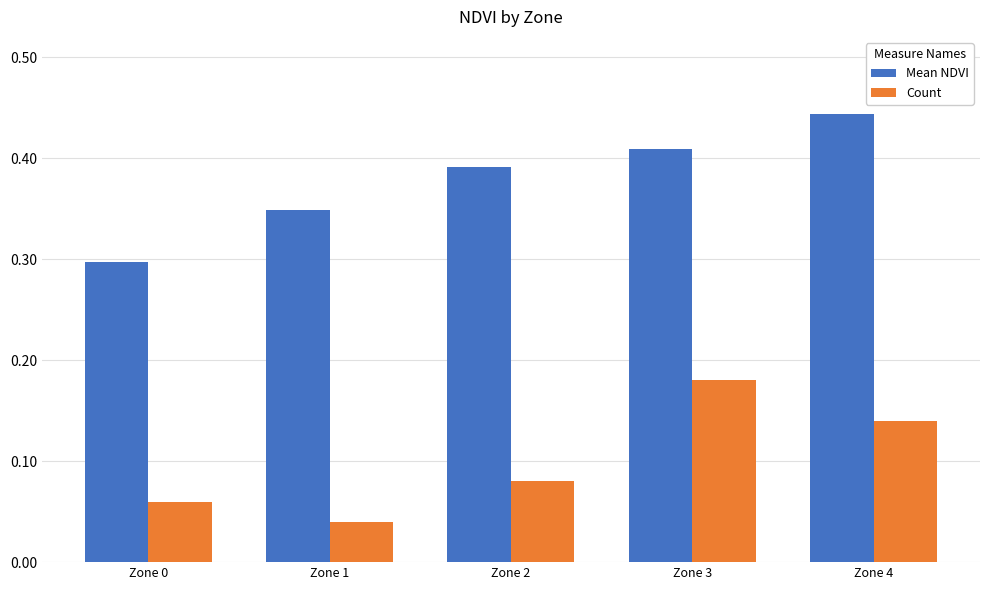

Count the Count values in the range 0 to 1.

5